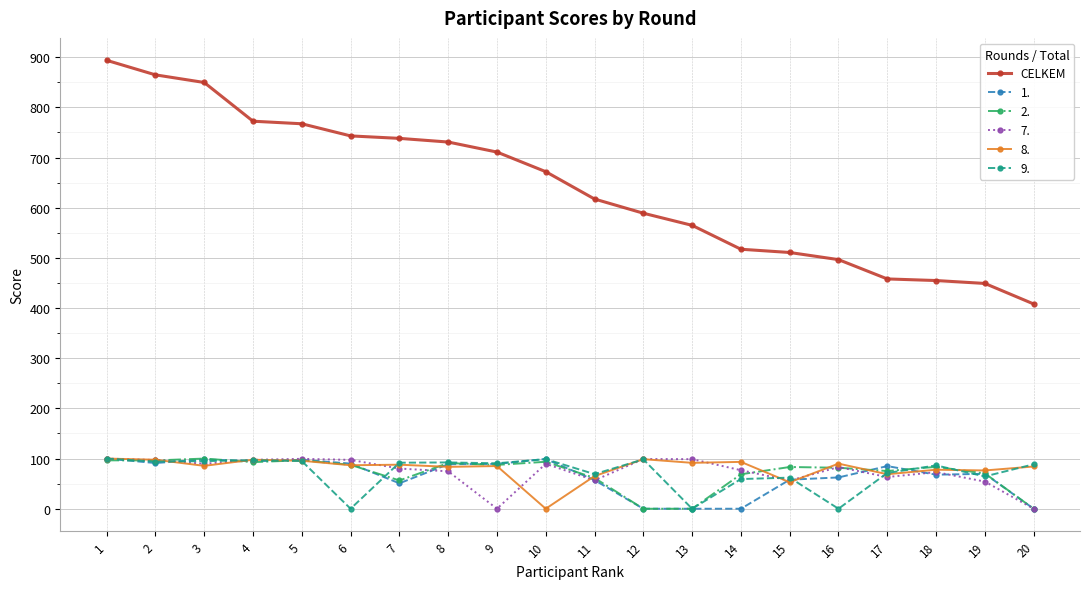

What is the value of the 9. point at the 9th from the left?

90.6